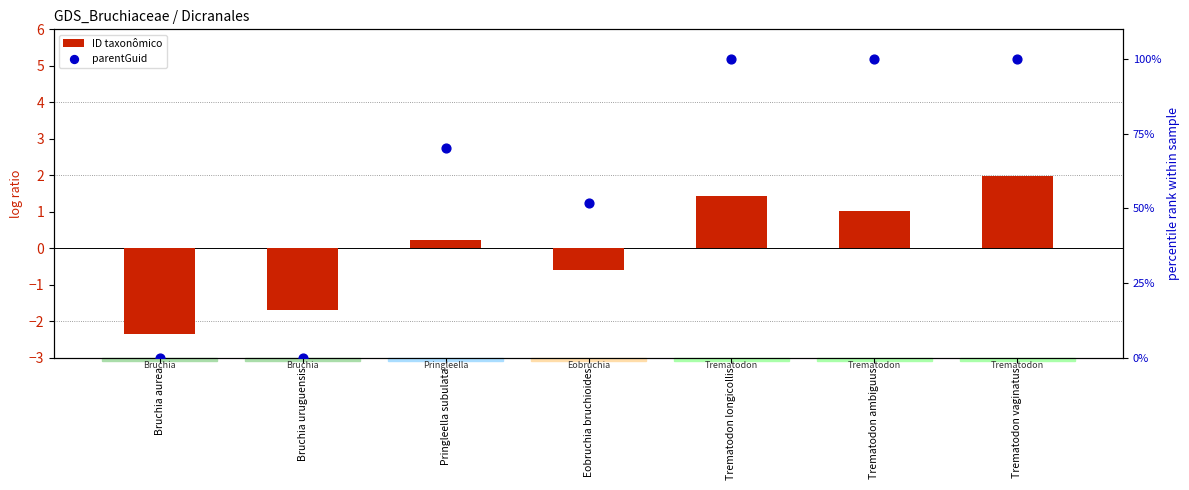

What is the total value across all series at Bruchia aurea?

-2.4